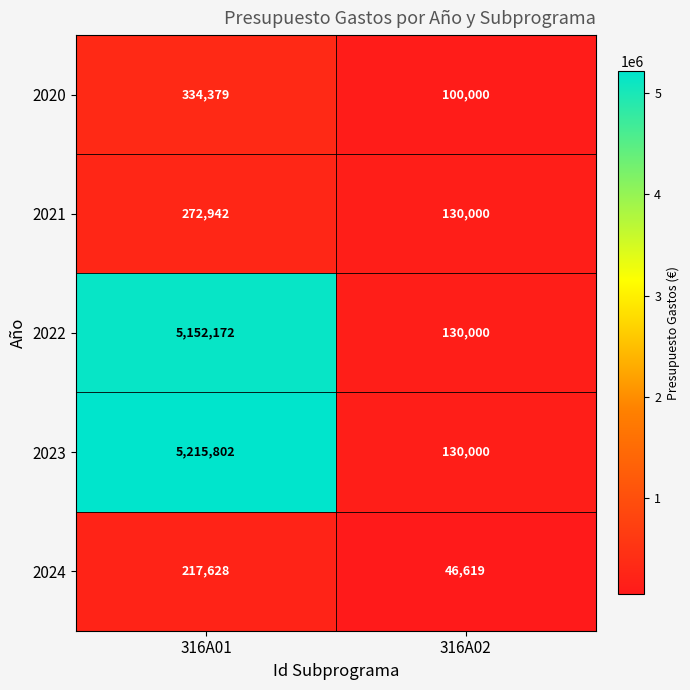

Which label corresponds to the largest value in the chart?

316A01